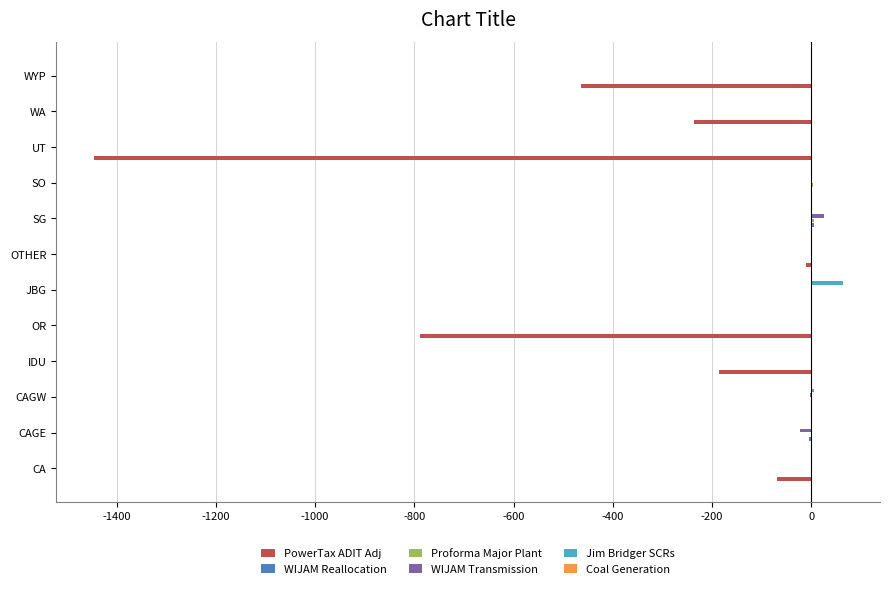

What is the total value across all series at WA?

-236.6